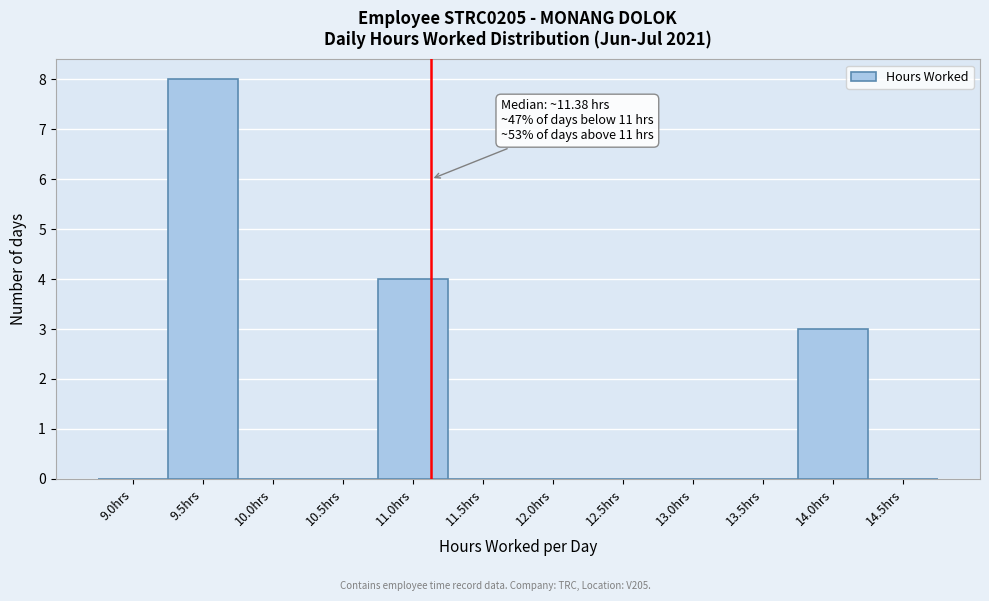

Reading left to right, what are all the values shown in this chart?

9.0hrs=0	9.5hrs=8	10.0hrs=0	10.5hrs=0	11.0hrs=4	11.5hrs=0	12.0hrs=0	12.5hrs=0	13.0hrs=0	13.5hrs=0	14.0hrs=3	14.5hrs=0